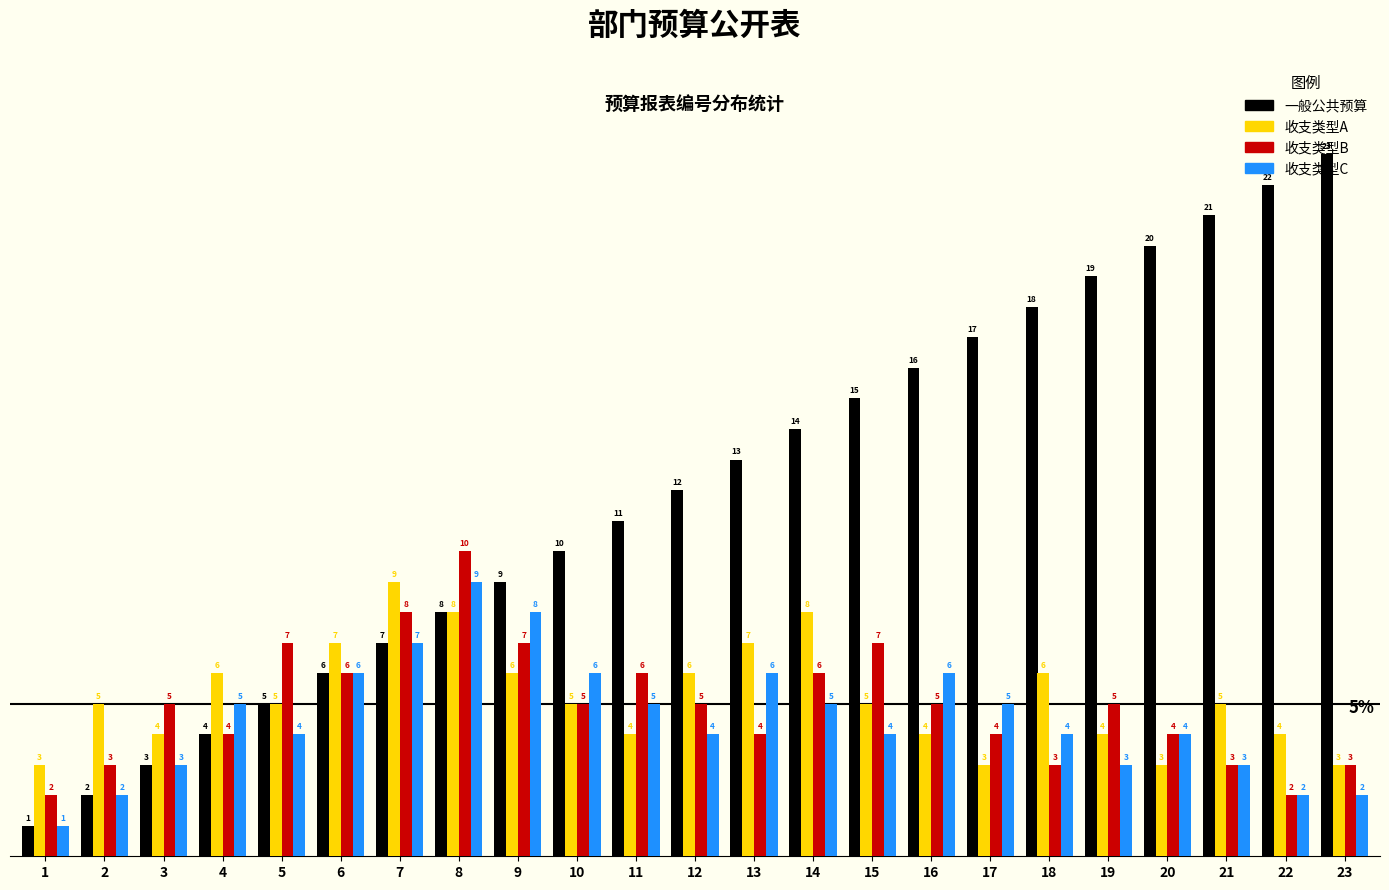

Is it true that 收支类型B equals 3 at 18?

True